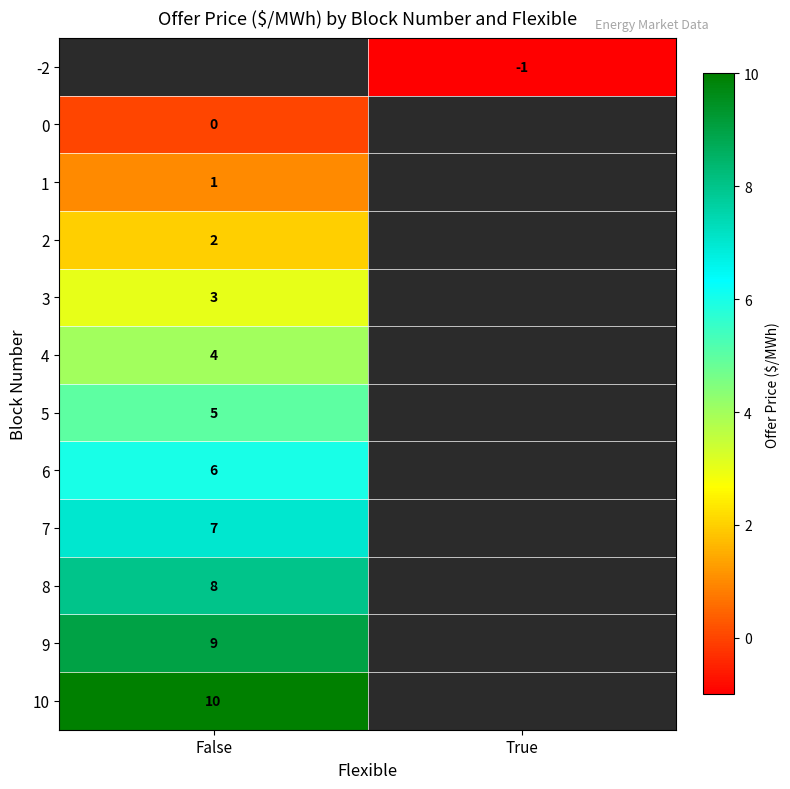

The value of 8 at False is 4. True or false?

False